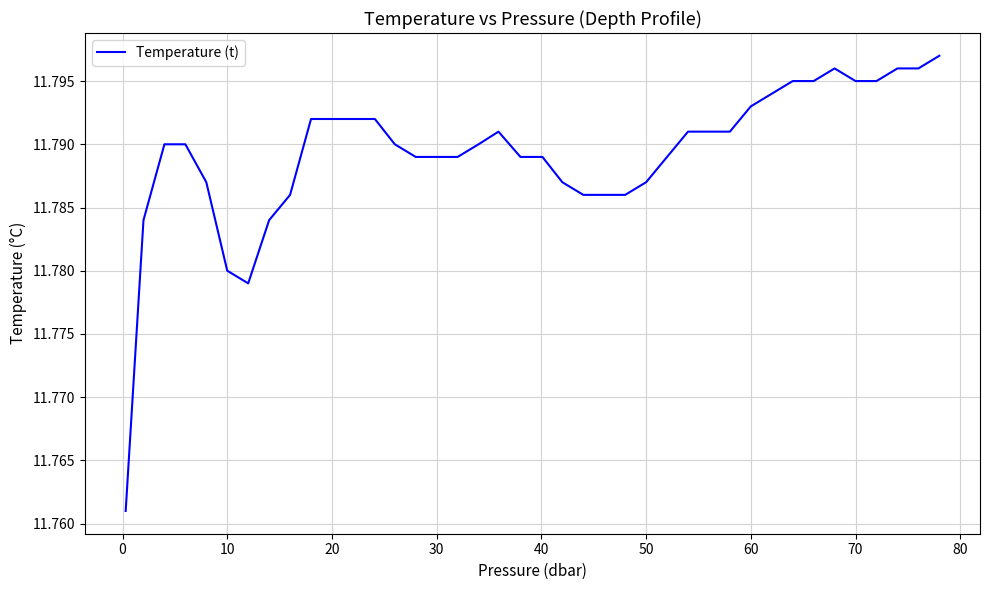

Does the chart display data point markers on the line(s)?

No